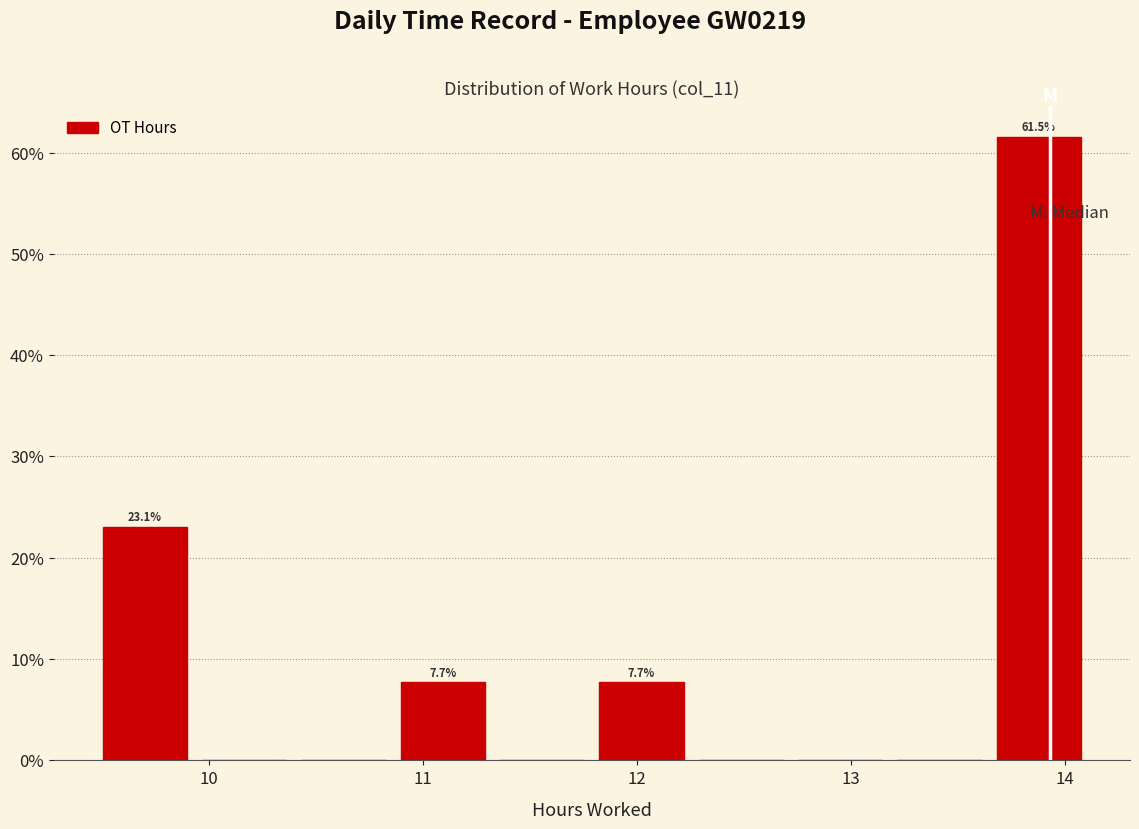

Over which range of the x-axis is the bar tallest?

13.6 to 14.1